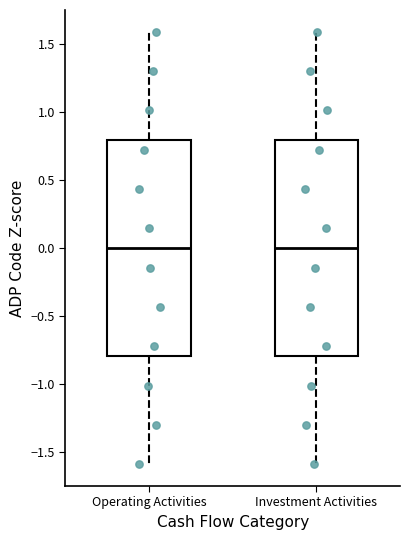

Reading left to right, transcribe this box plot: for each box, give where its median line is, the range the box spans, and where its two whiskers end, as read against the y-axis. The values are not printed on the chart, so give them approximately, as read against the axis.

Operating Activities: median 0.0, box -0.8 to 0.8, whiskers -1.6 to 1.6
Investment Activities: median 0.0, box -0.8 to 0.8, whiskers -1.6 to 1.6